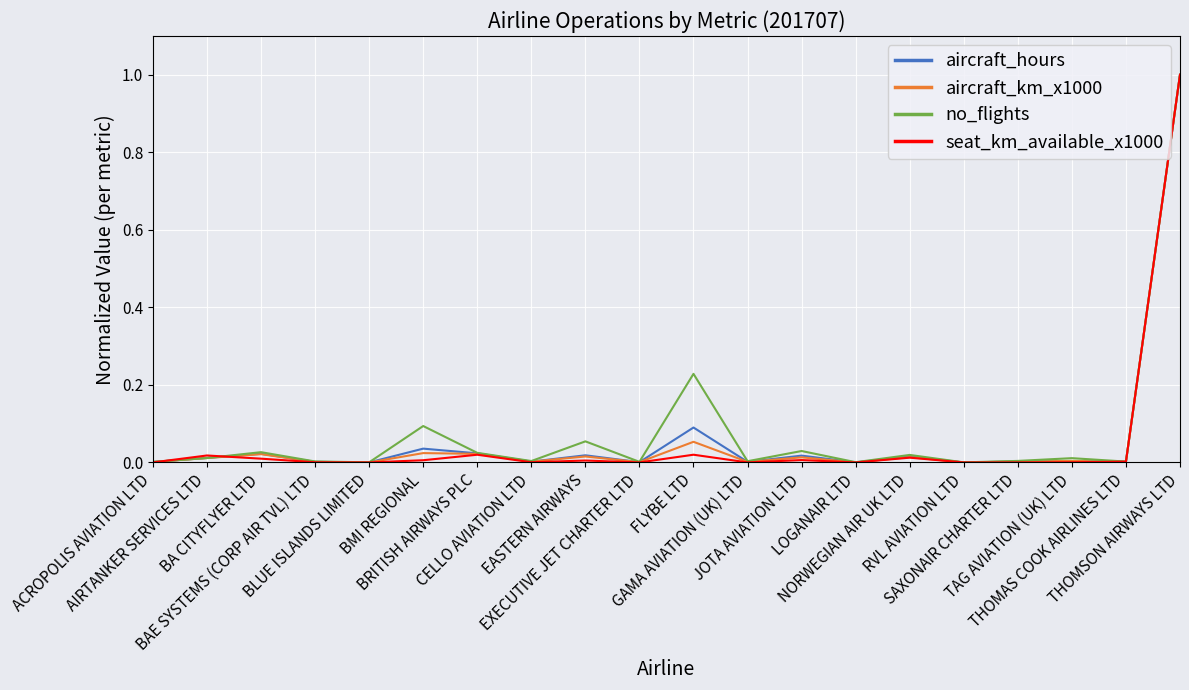

What is the maximum value for seat_km_available_x1000?

1.0